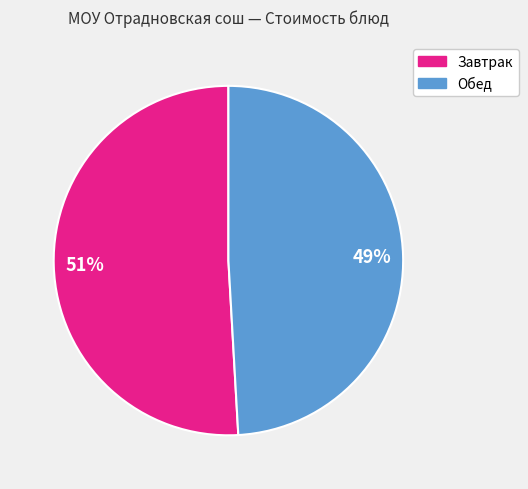

To the nearest percent, what is the difference between the largest and smallest slice percentages?

2%